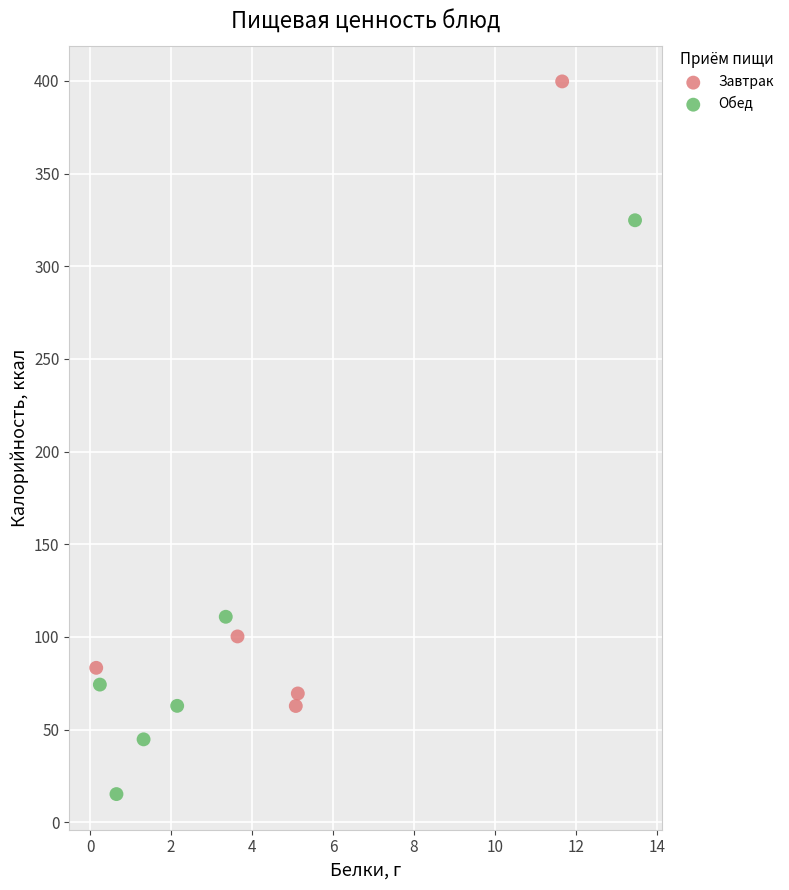

Which series reaches the maximum Y coordinate?

Завтрак